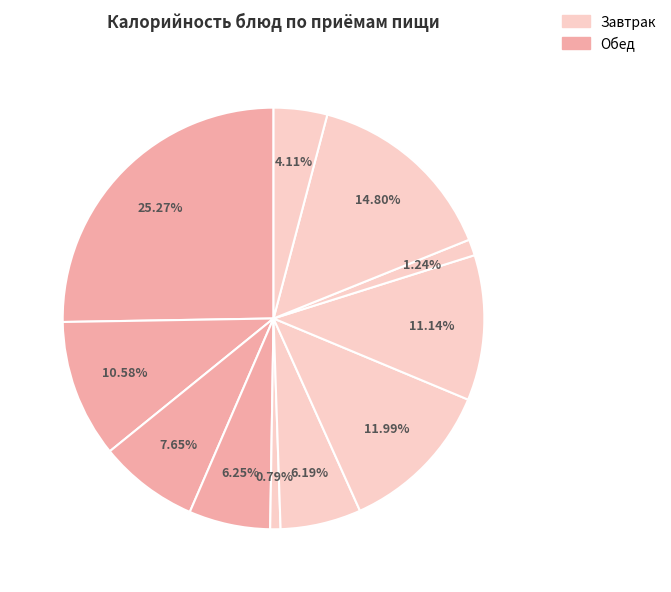

How many segments does this pie chart have?

11